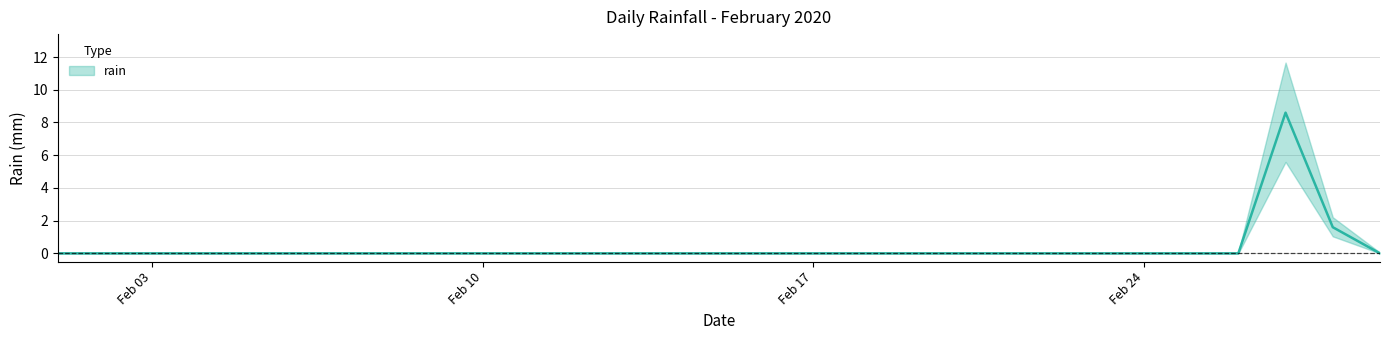

Is it true that the value at 2020-02-23 is 6.0?

False